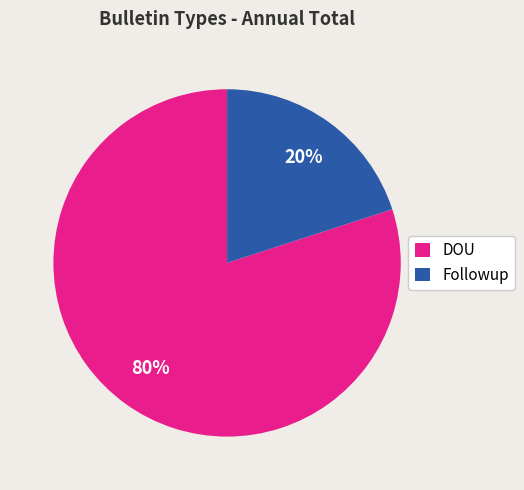

Is the sum of Followup and DOU greater than half?

Yes